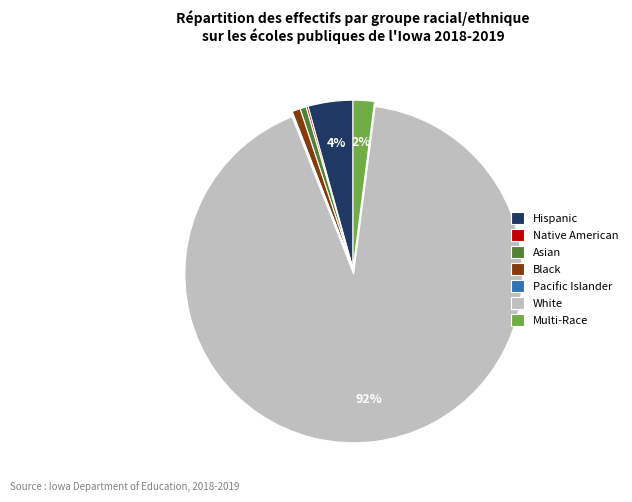

To the nearest percent, what is the average slice percentage?

14%